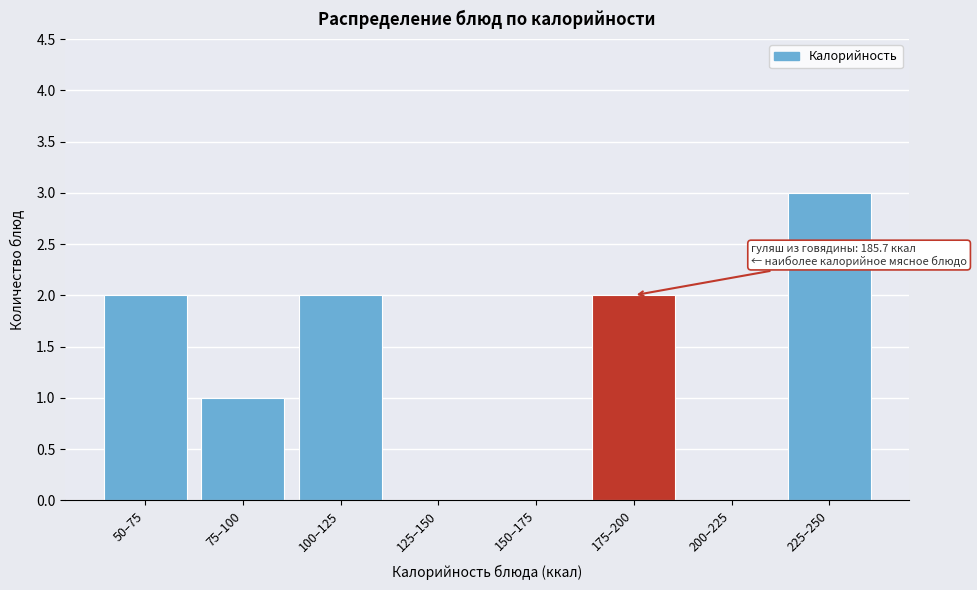

Reading right to left, list all the values displayed in this chart.

225–250=3	200–225=0	175–200=2	150–175=0	125–150=0	100–125=2	75–100=1	50–75=2